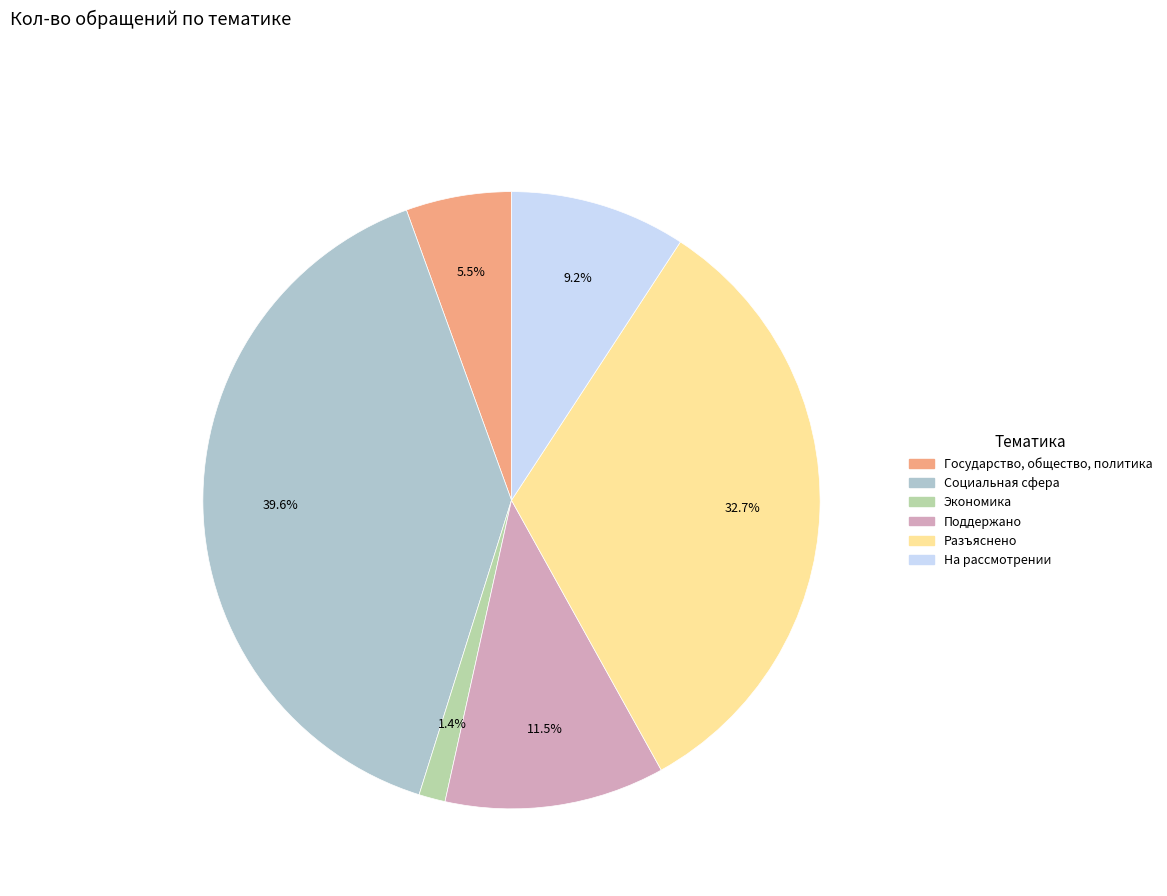

How many slices are in this pie chart?

6